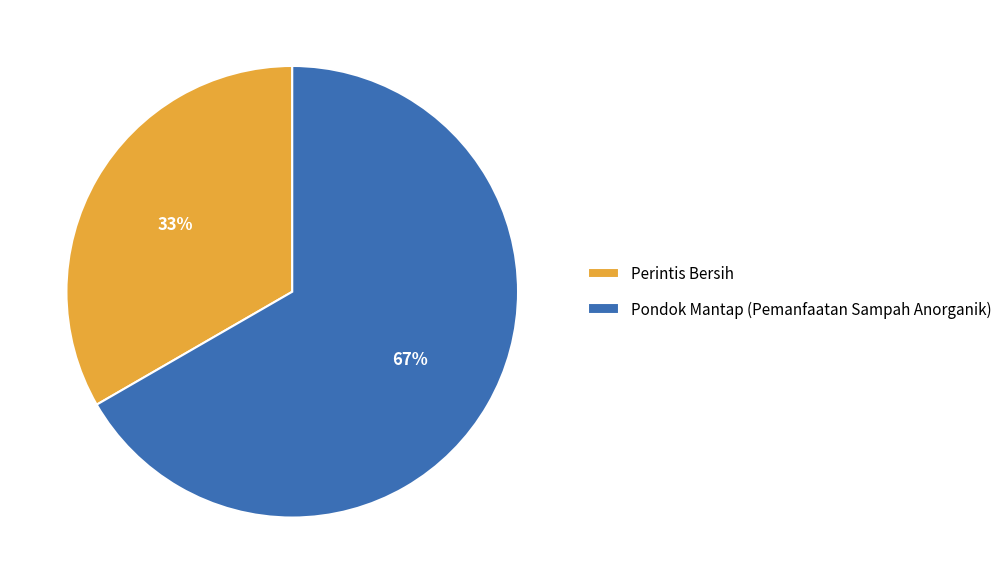

To the nearest percent, what is the average slice percentage?

50%